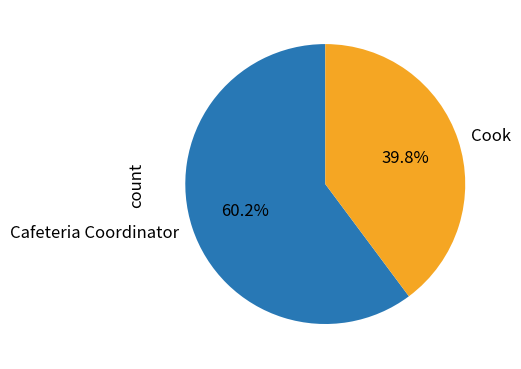

Does Cook account for over 50% of the chart?

No